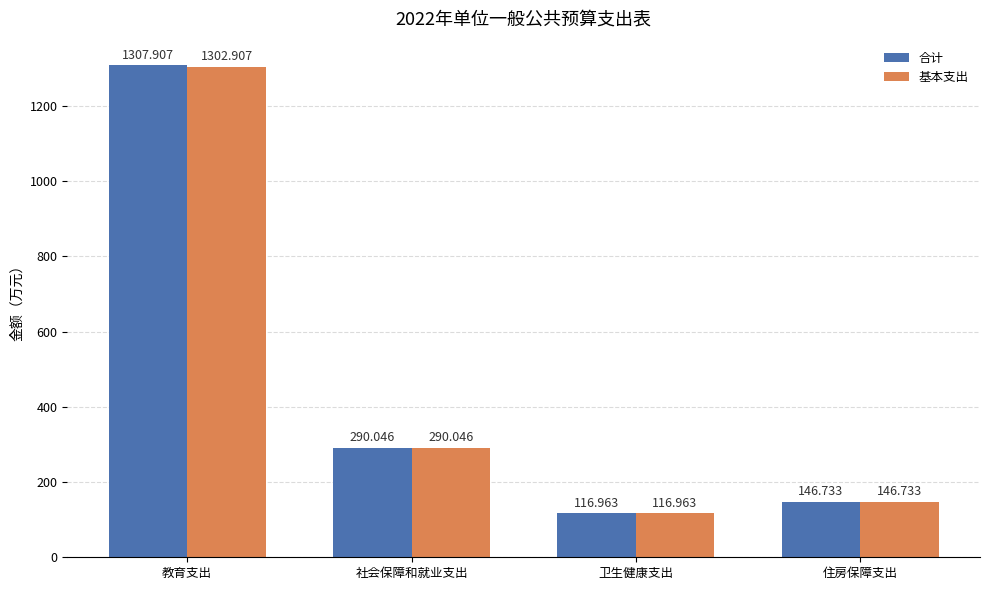

Reading left to right, what are all the values shown in this chart?

合计: 1307.9	290.0	117.0	146.7
基本支出: 1302.9	290.0	117.0	146.7